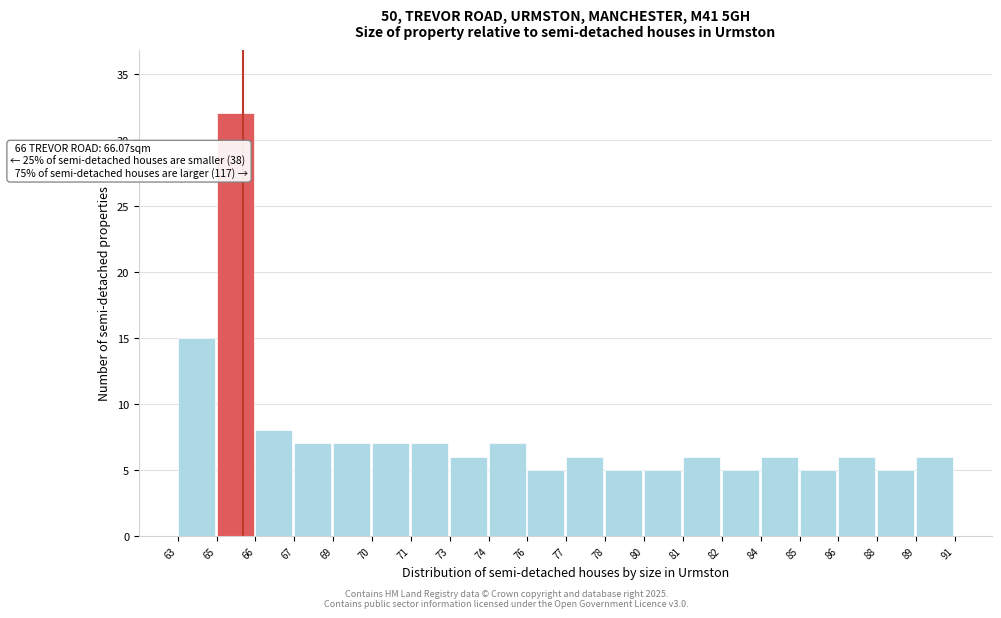

Reading left to right, transcribe all the data shown in this chart.

15	32	8	7	7	7	7	6	7	5	6	5	5	6	5	6	5	6	5	6